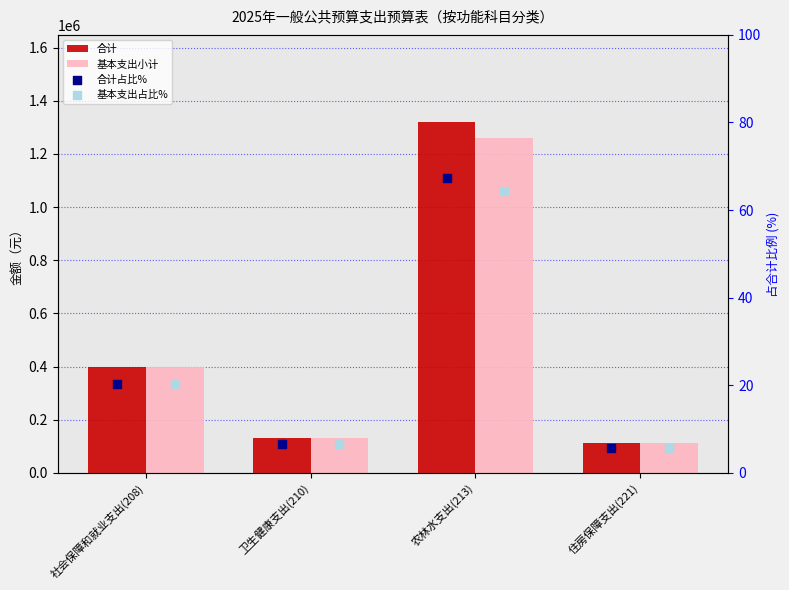

Which series has the largest total across all categories?

合计